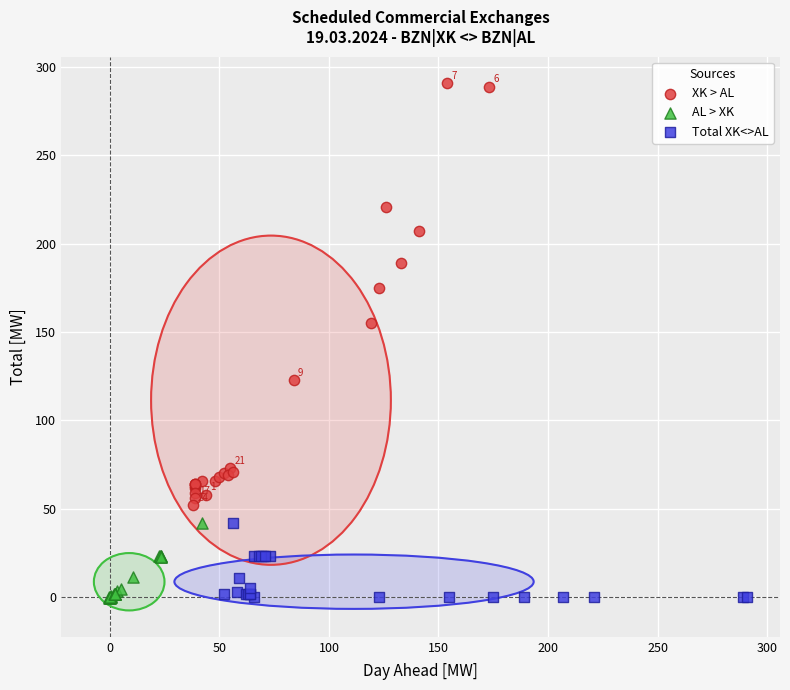

Which series contains the highest Y value?

XK > AL